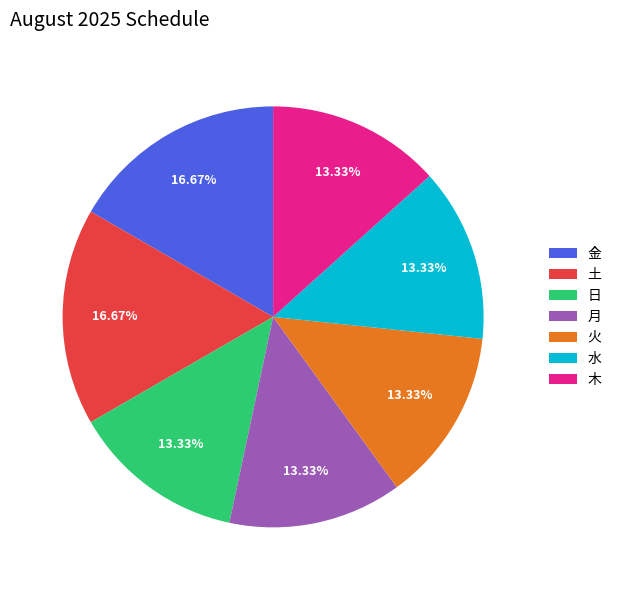

Approximately how many times larger is the value at 火 compared to 金?

0.8